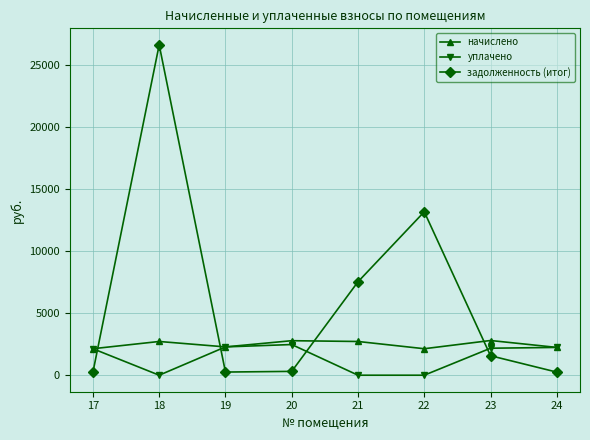

The уплачено series shows 694.7 at 19. True or false?

False